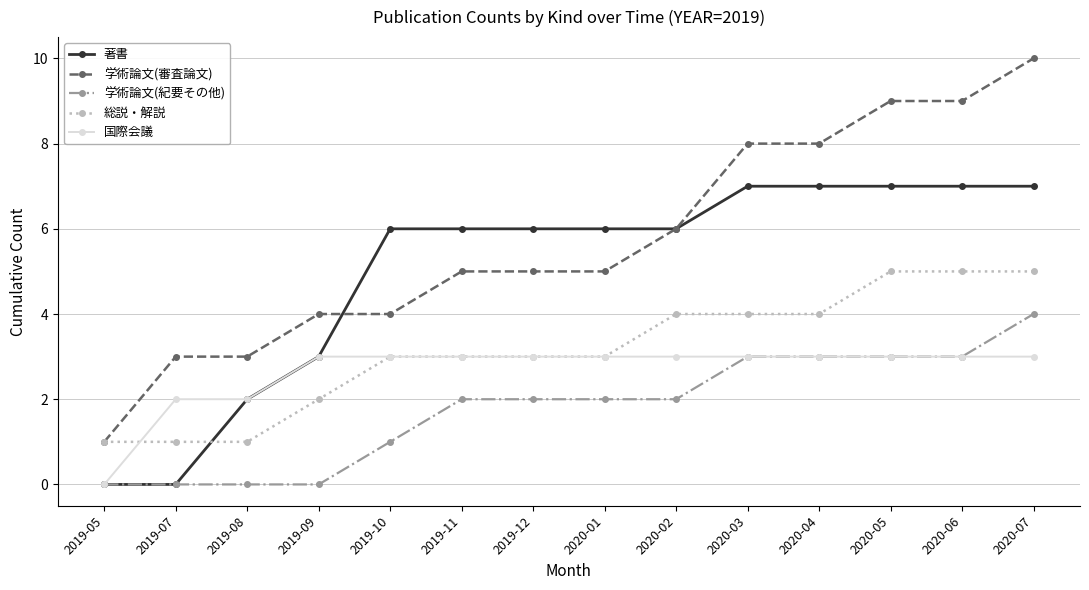

Is this an area chart (filled region under the line)?

No